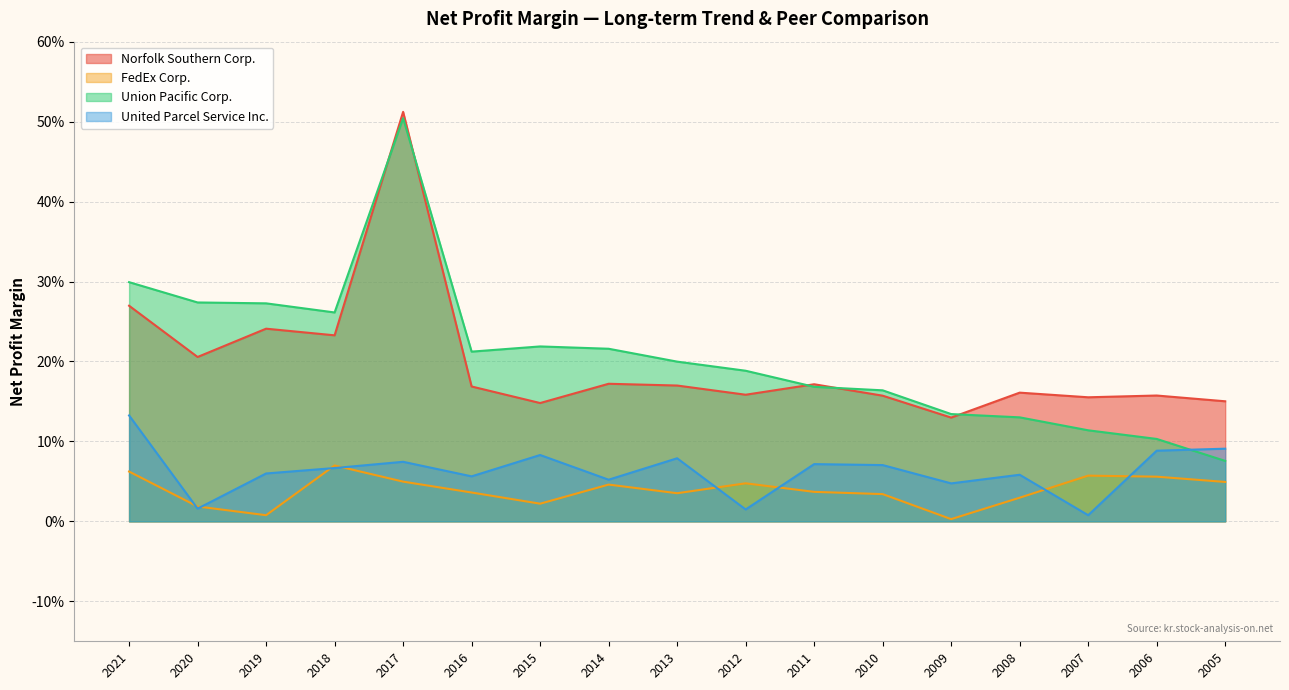

How many lines are shown in the chart?

4